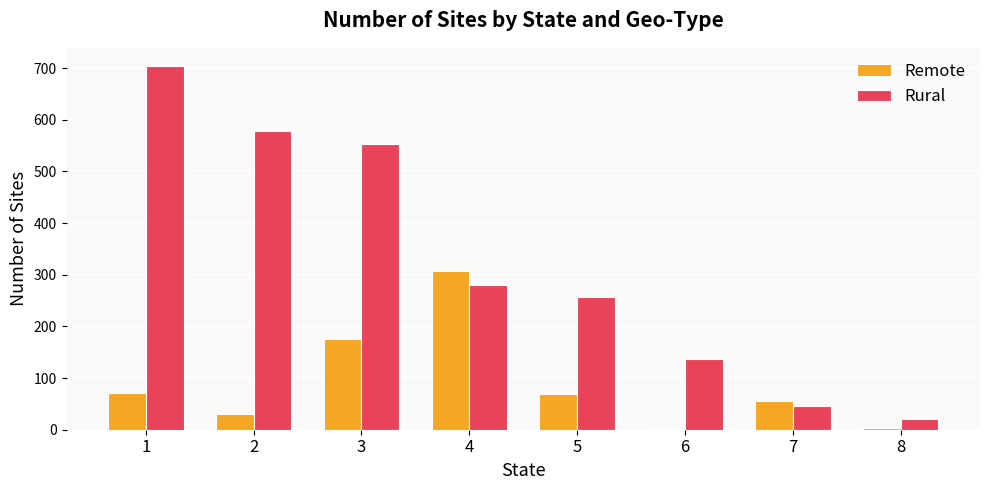

The value of Rural at 2 is 871. True or false?

False